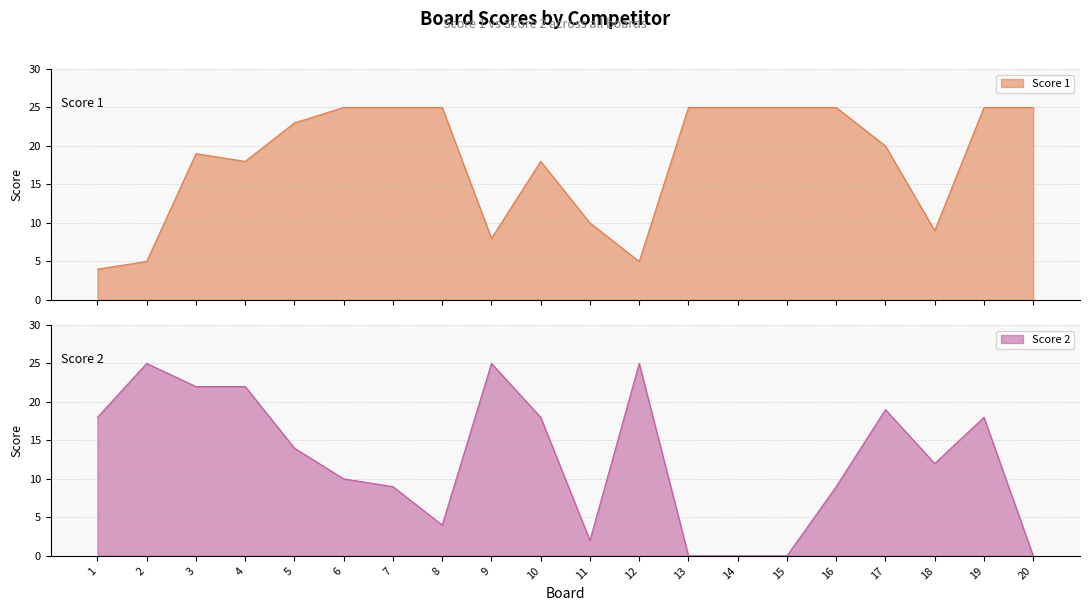

Which has a higher value, 15 or 11?

15